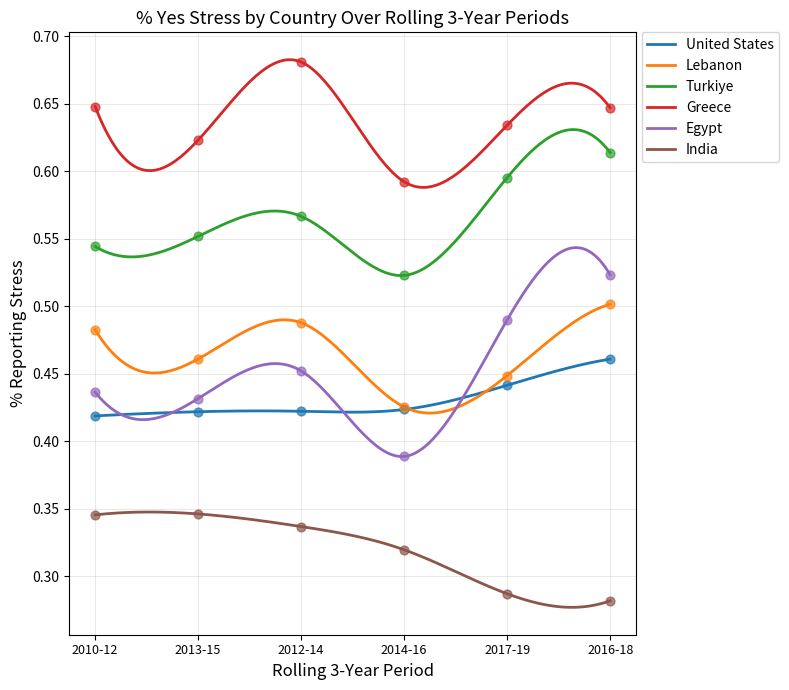

Which series contains the highest Y value?

Greece